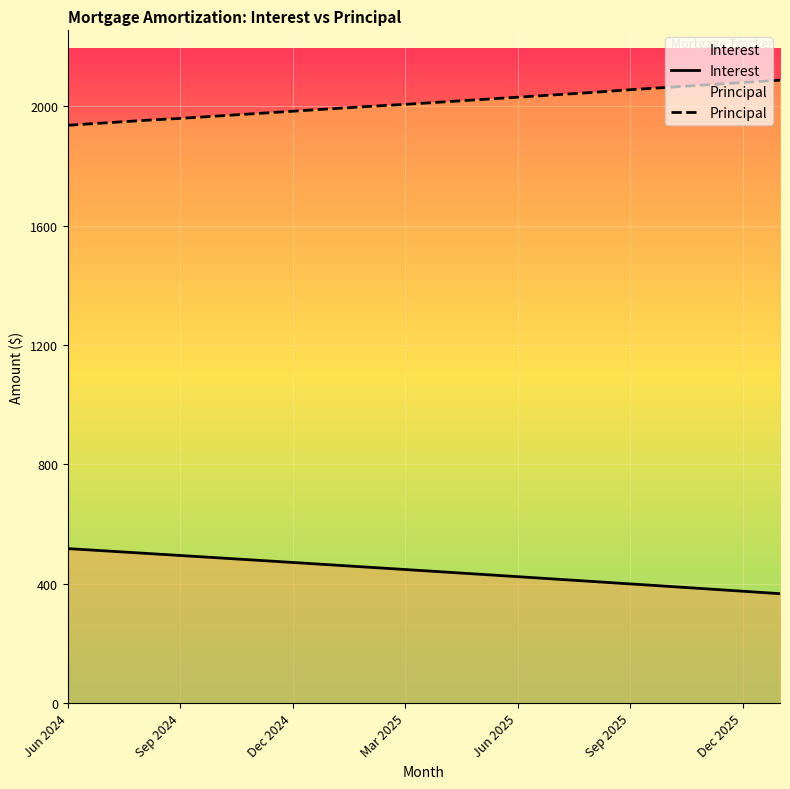

Where is Principal nearest to the value 2011?

10